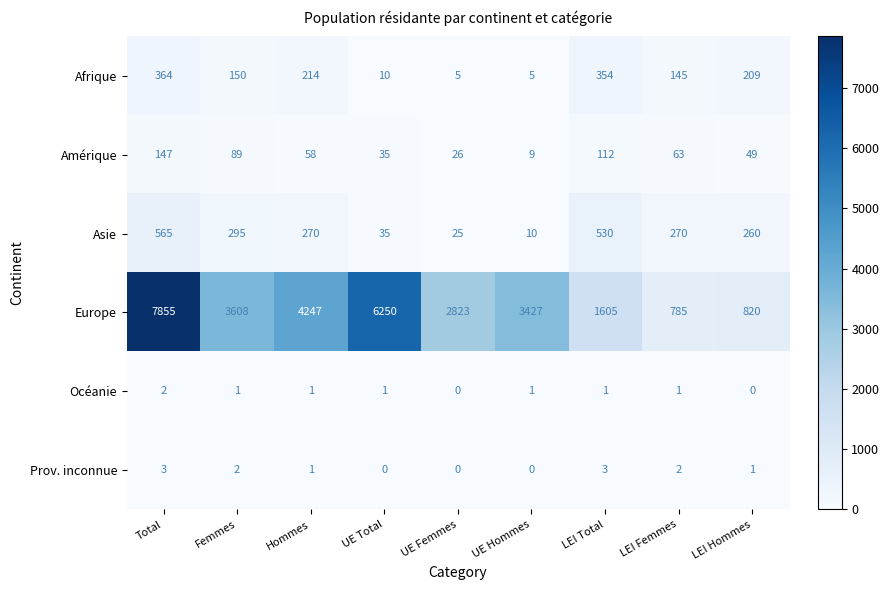

Where does the Prov. inconnue series first go above 1?

Total